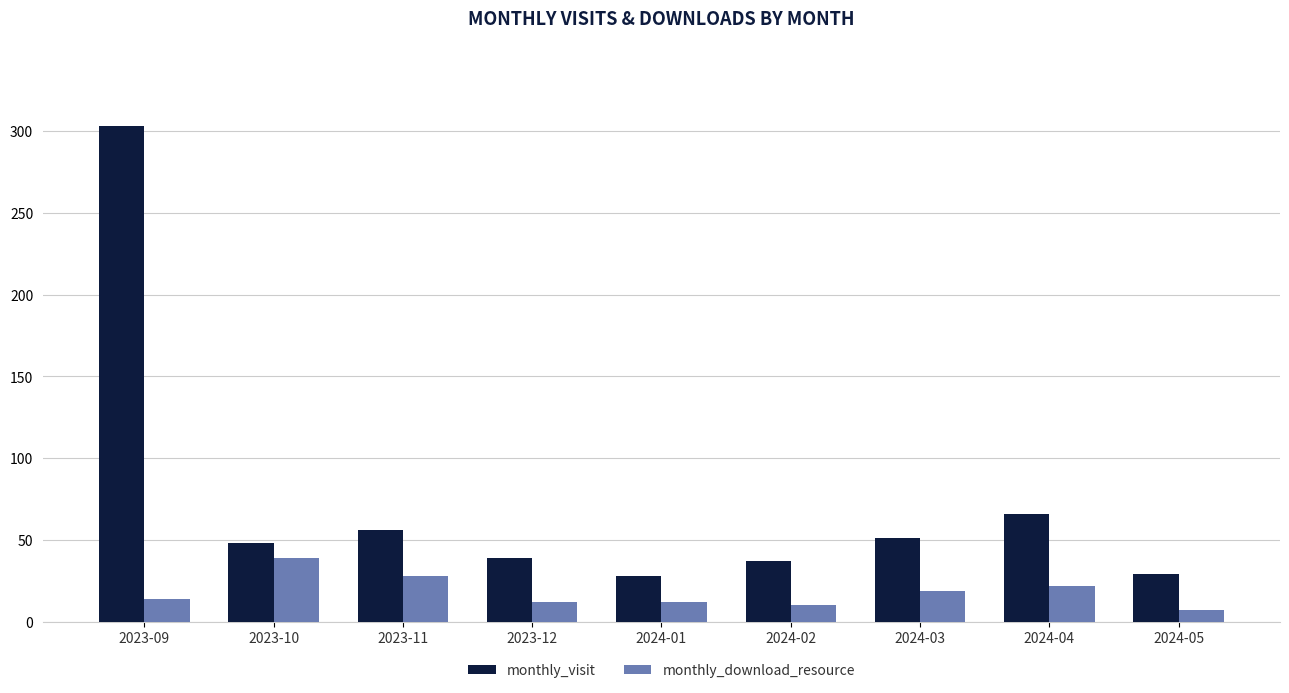

What is the maximum value for monthly_download_resource?

39